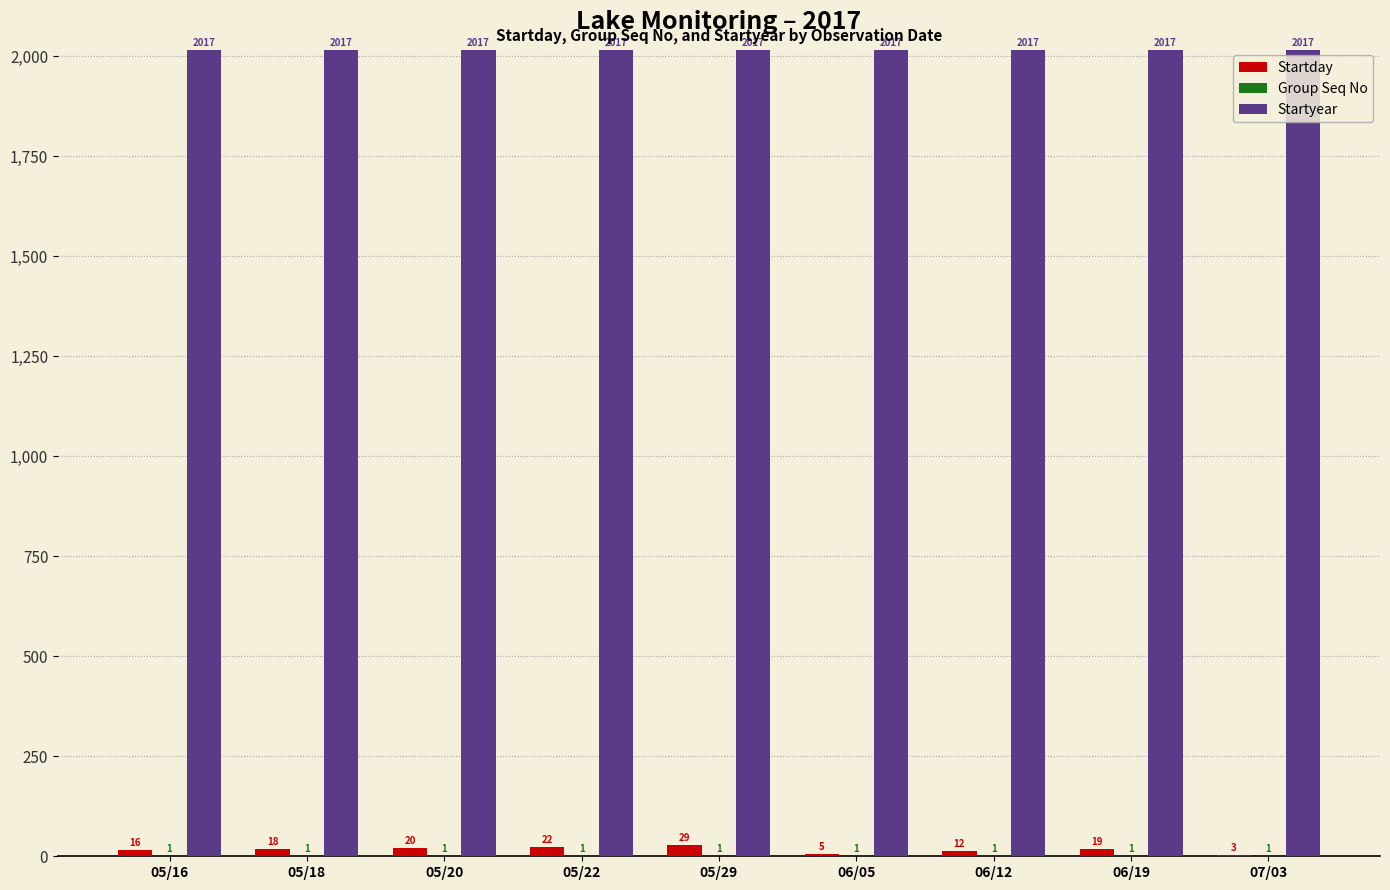

Between 05/18 and 05/22, which series saw the biggest shift?

Startday